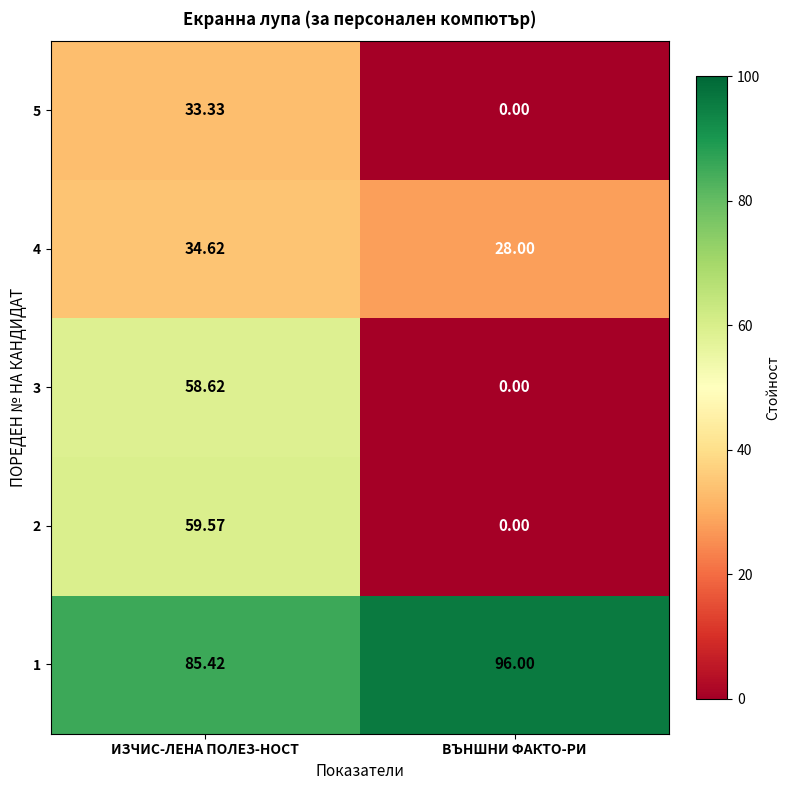

What is the total value across all series at ВЪНШНИ ФАКТО-РИ?

124.0